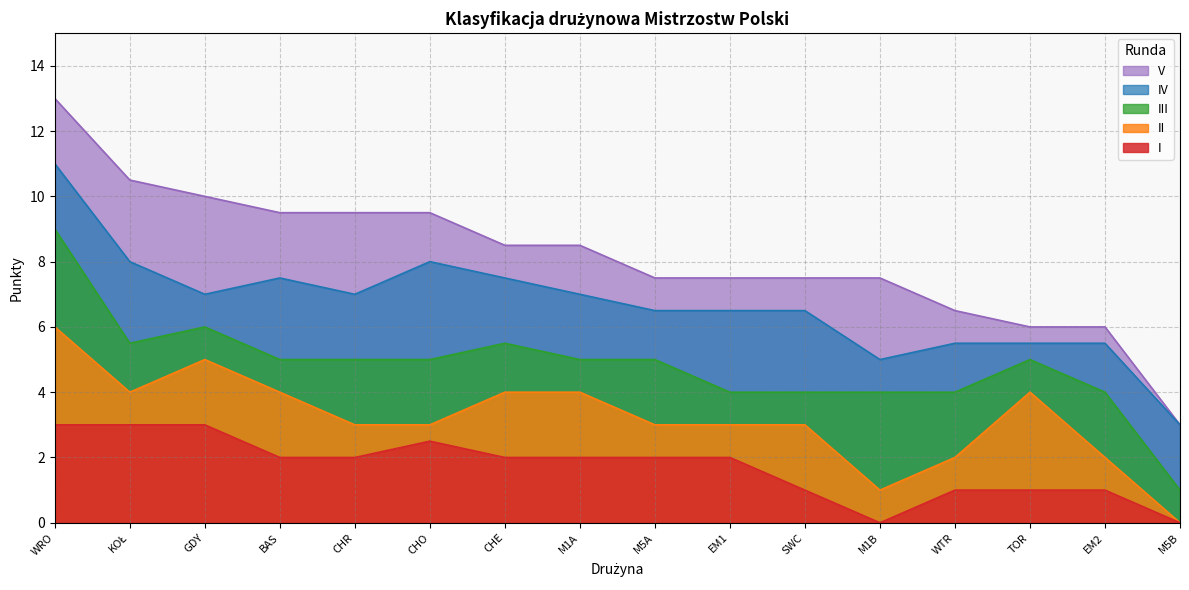

At which label does II first exceed 3?

WRO